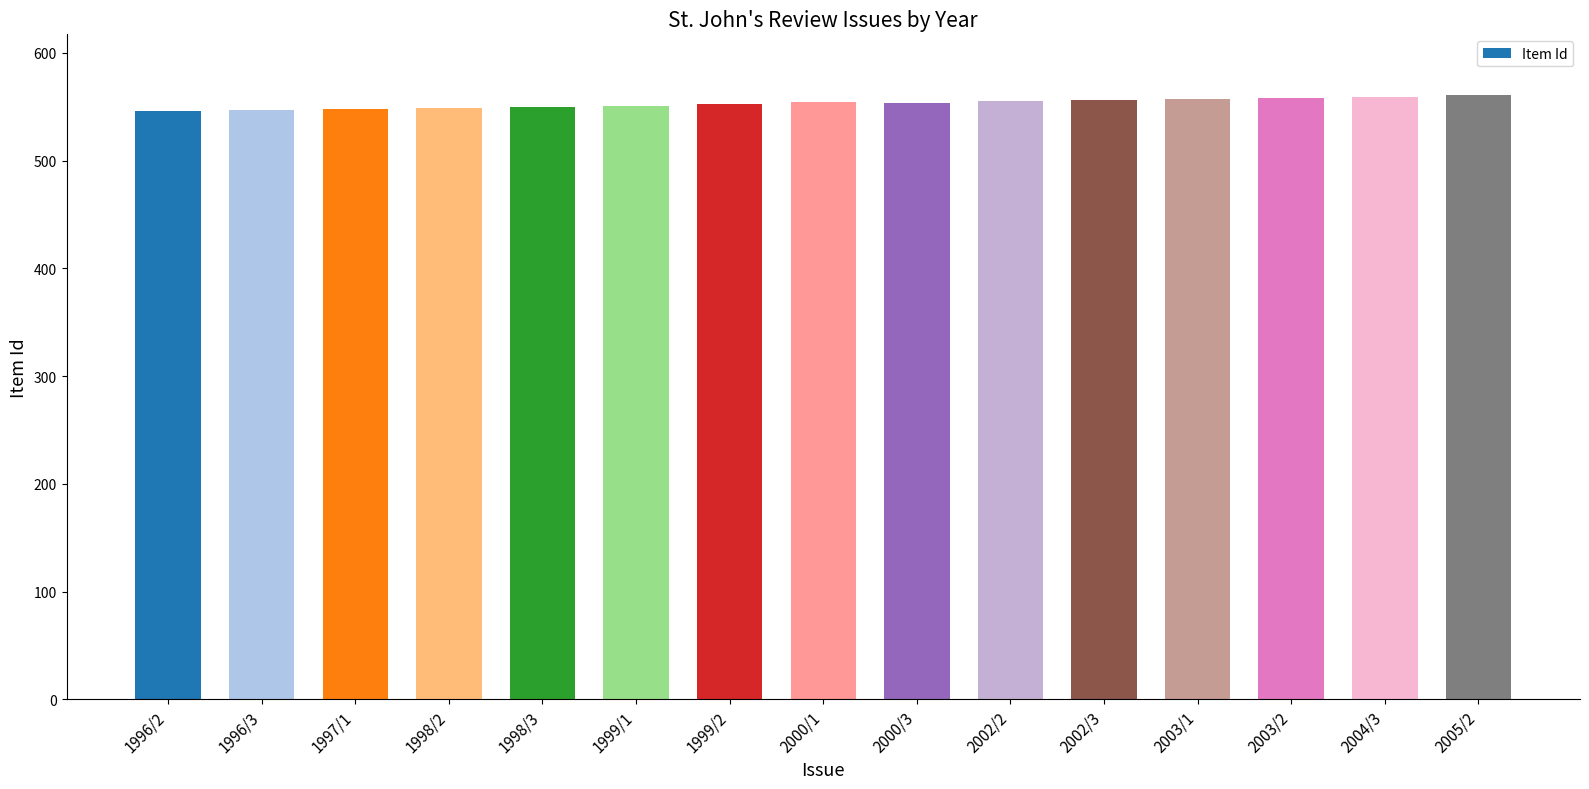

What position from the right is 2003/1?

4